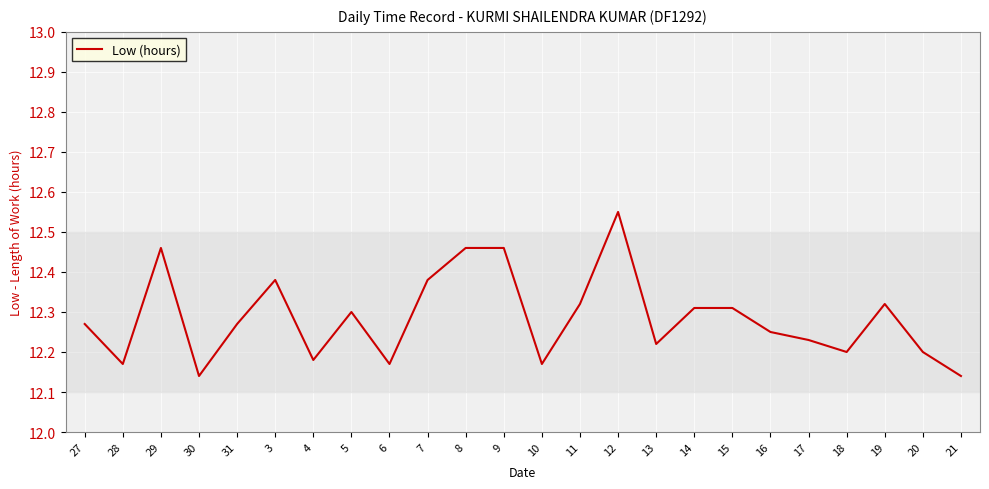

What position from the right is 30?

21